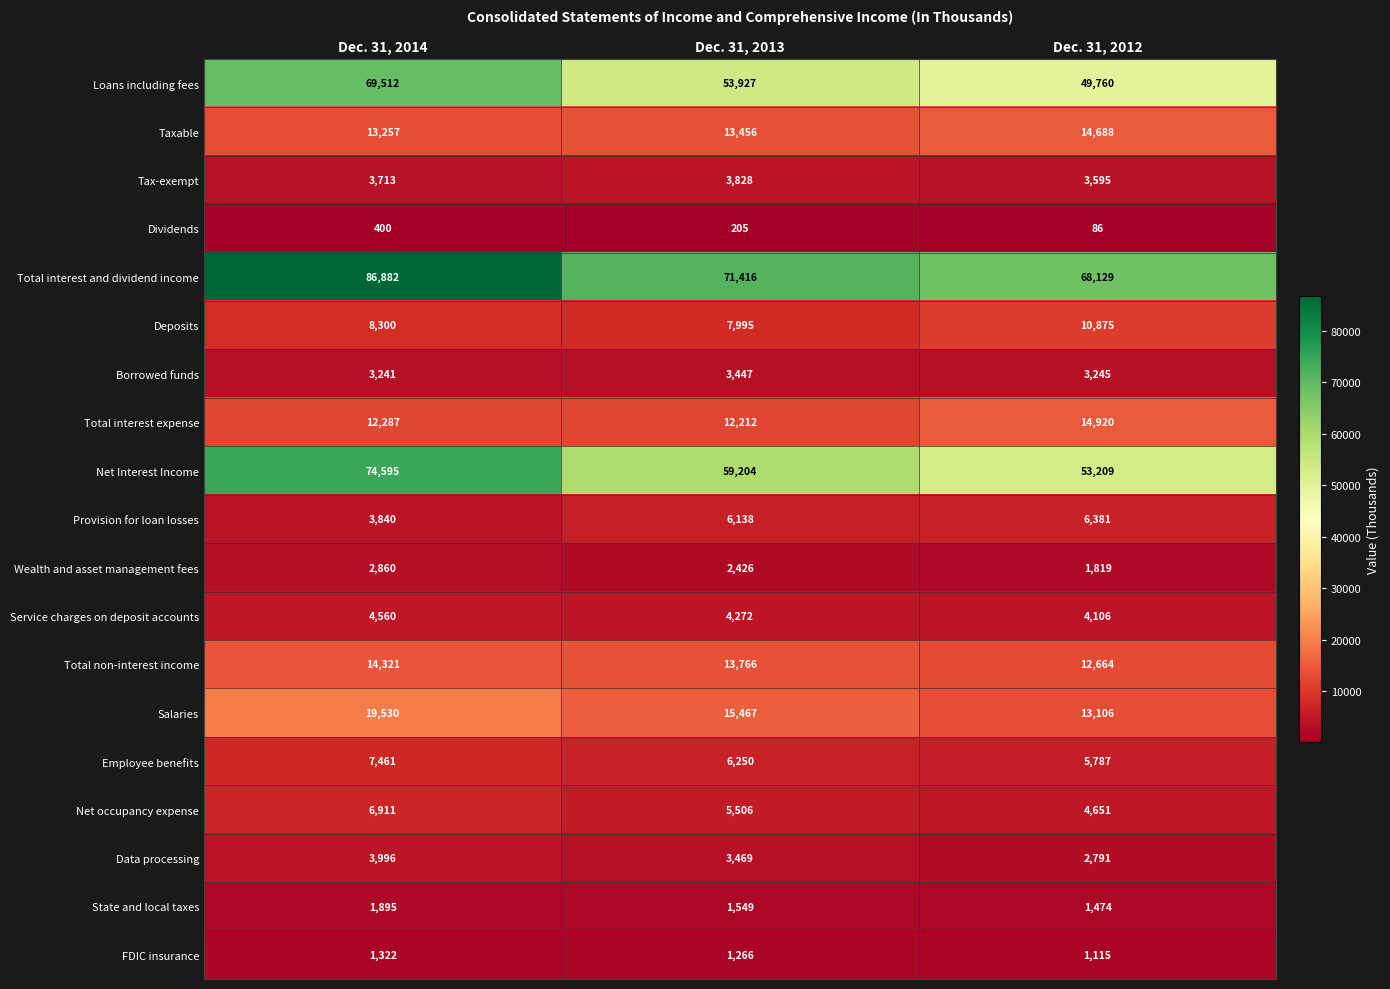

At which category does the chart reach its minimum across all series?

Dec. 31, 2012